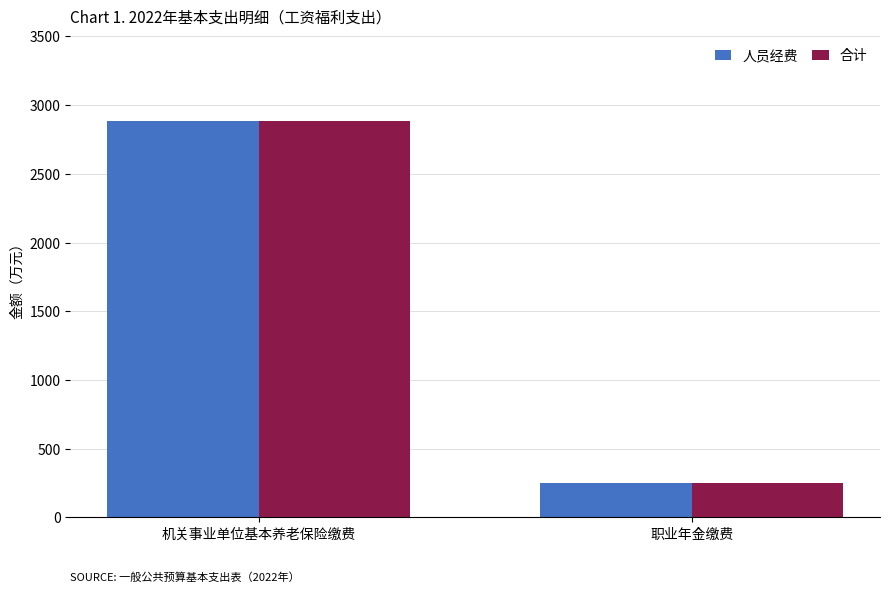

Which label corresponds to the largest value in the chart?

机关事业单位基本养老保险缴费